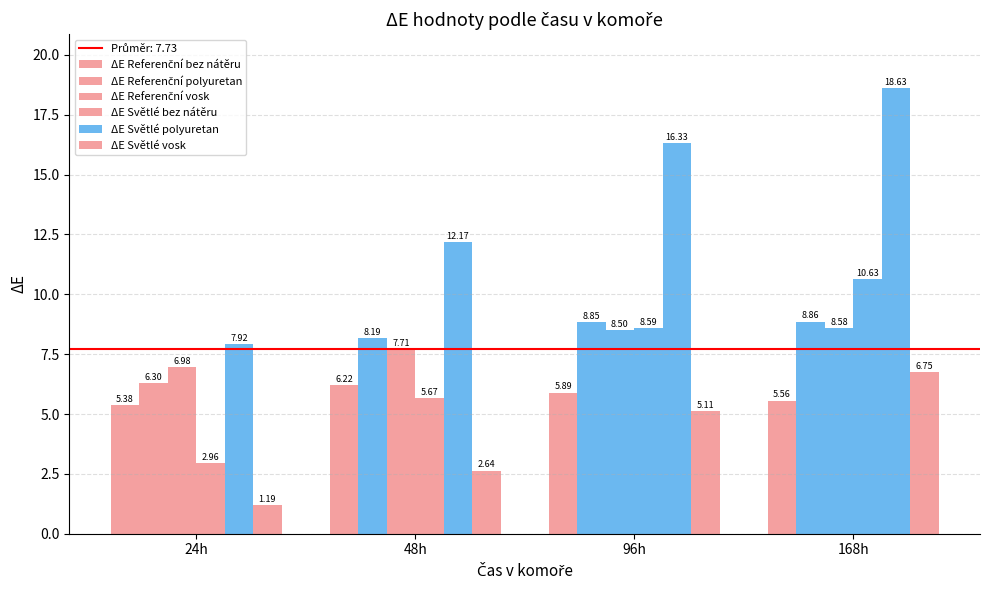

What is the difference between the ΔE Referenční bez nátěru values at 24h and 96h?

0.5